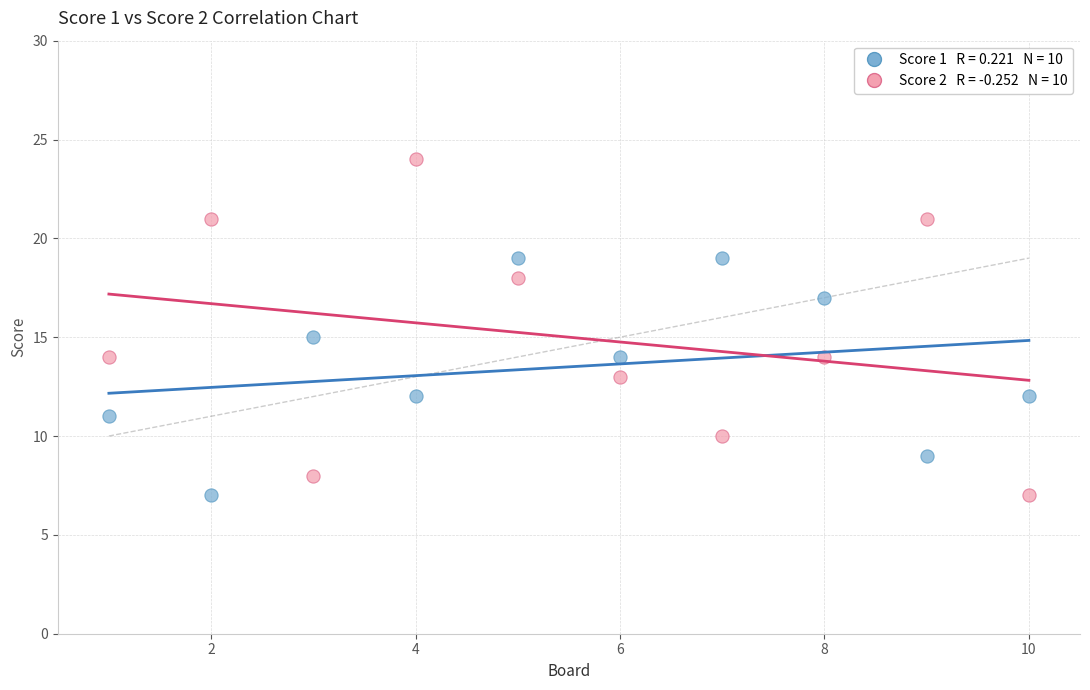

Across all data points, what is the range of Y values (max minus min)?

17